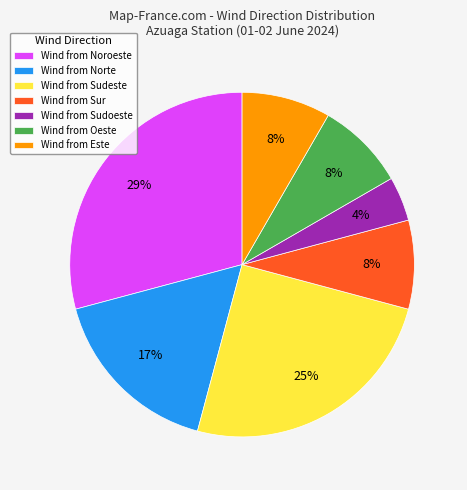

What percentage is the Wind from Sudeste slice, to the nearest percent?

25%